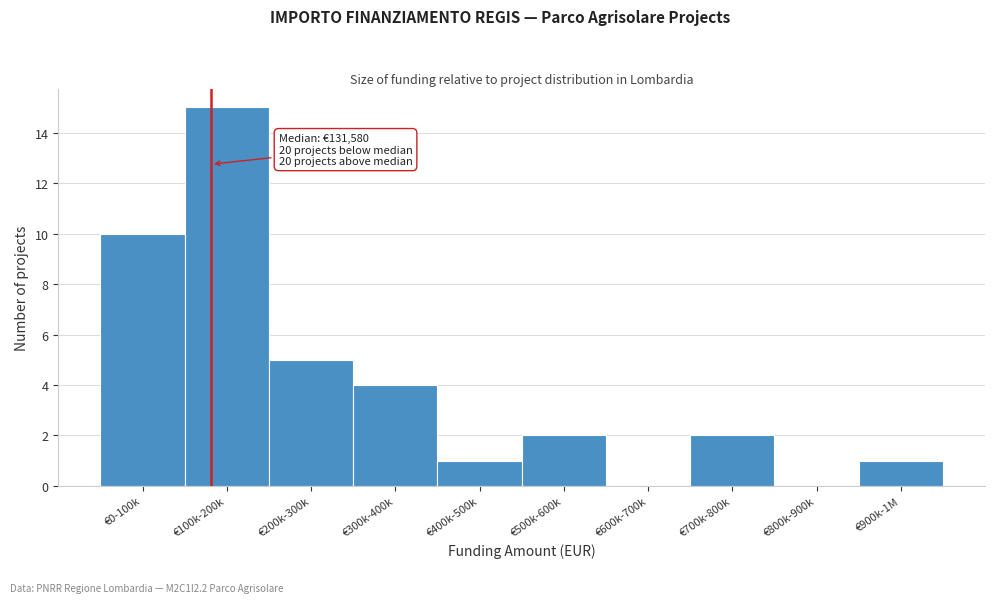

Reading left to right, extract all data points from this chart.

€0-100k=10	€100k-200k=15	€200k-300k=5	€300k-400k=4	€400k-500k=1	€500k-600k=2	€600k-700k=0	€700k-800k=2	€800k-900k=0	€900k-1M=1